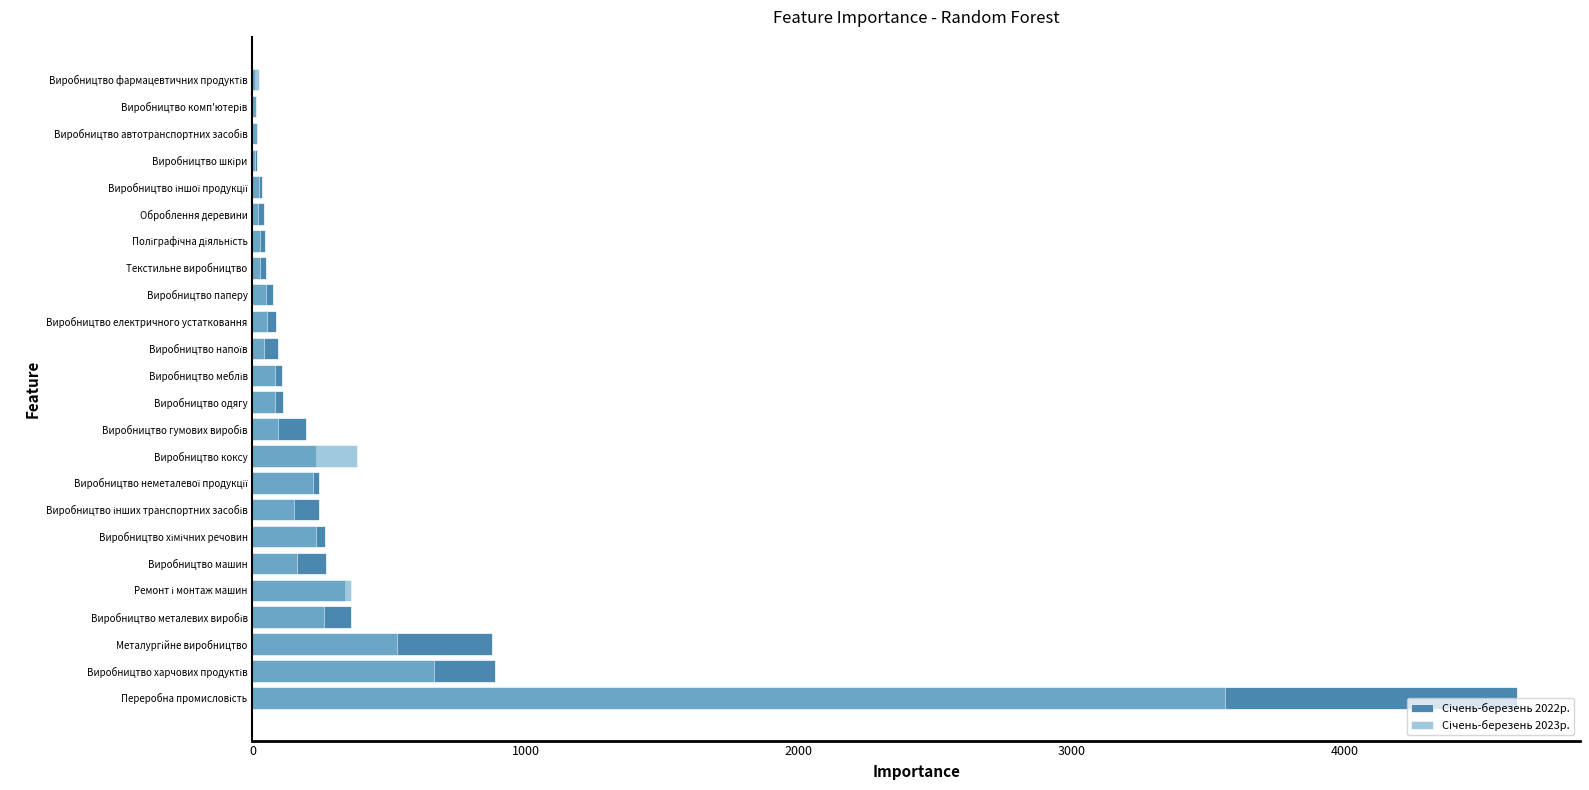

What is the average value of the Січень-березень 2022р. series?

386